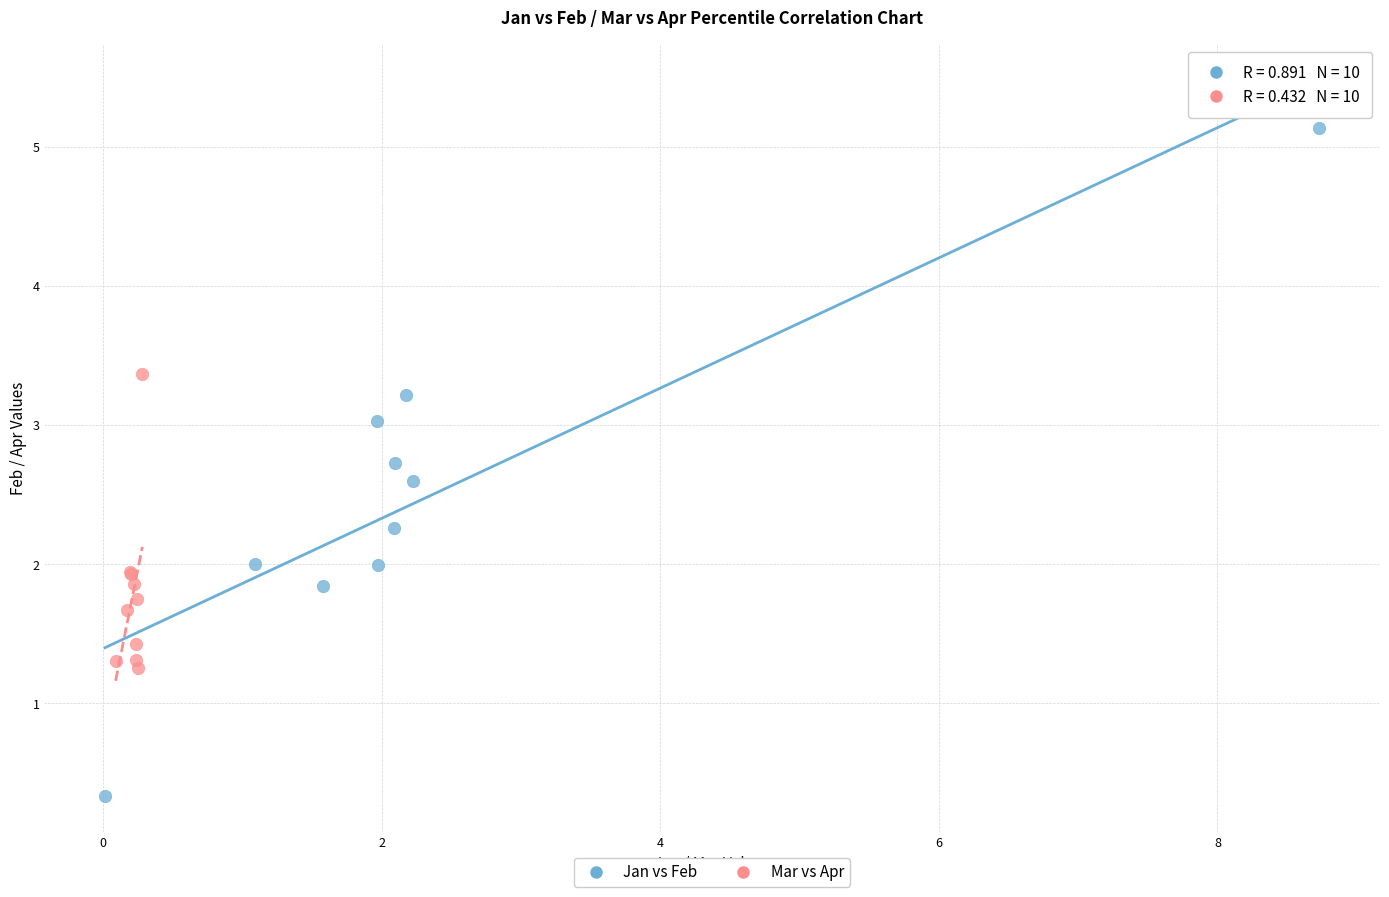

Which series has the largest Y range (max minus min)?

Jan vs Feb